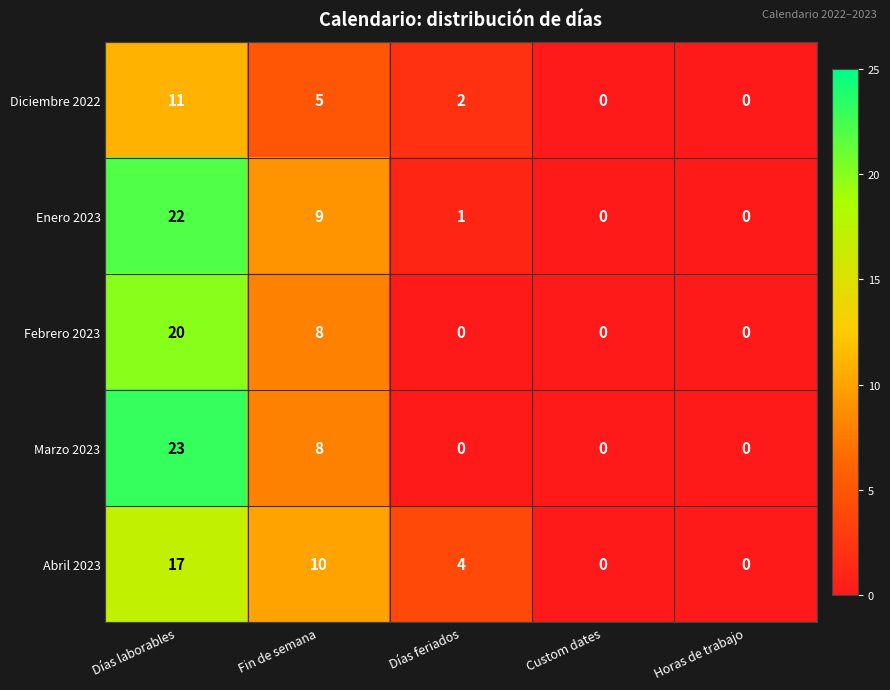

The Diciembre 2022 series shows 2 at Días feriados. True or false?

True